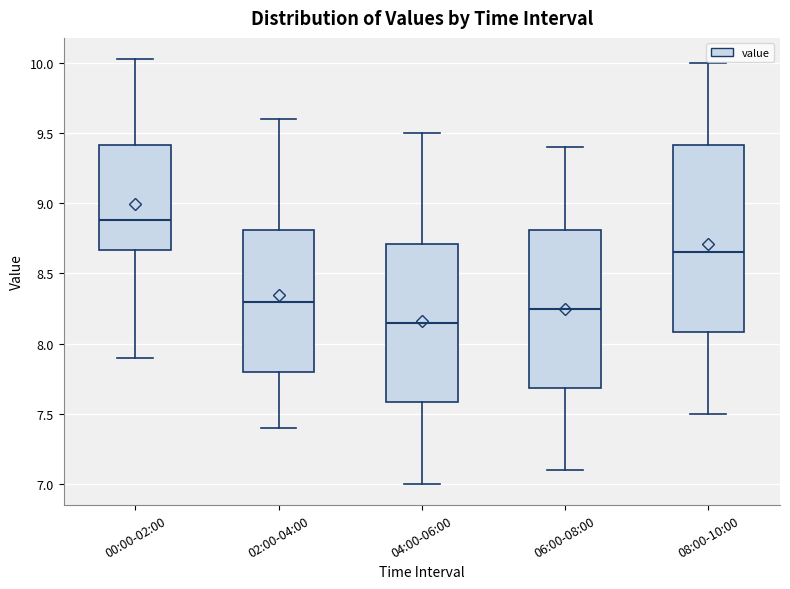

Reading left to right, read every box against the y-axis: the position of its median line, the range the box covers, and the ends of its whiskers. The values are not printed on the chart, so give them approximately, as read against the axis.

00:00-02:00: median 8.90, box 8.65 to 9.40, whiskers 7.90 to 10.05
02:00-04:00: median 8.30, box 7.80 to 8.80, whiskers 7.40 to 9.60
04:00-06:00: median 8.15, box 7.60 to 8.70, whiskers 7.00 to 9.50
06:00-08:00: median 8.25, box 7.70 to 8.80, whiskers 7.10 to 9.40
08:00-10:00: median 8.65, box 8.10 to 9.40, whiskers 7.50 to 10.00